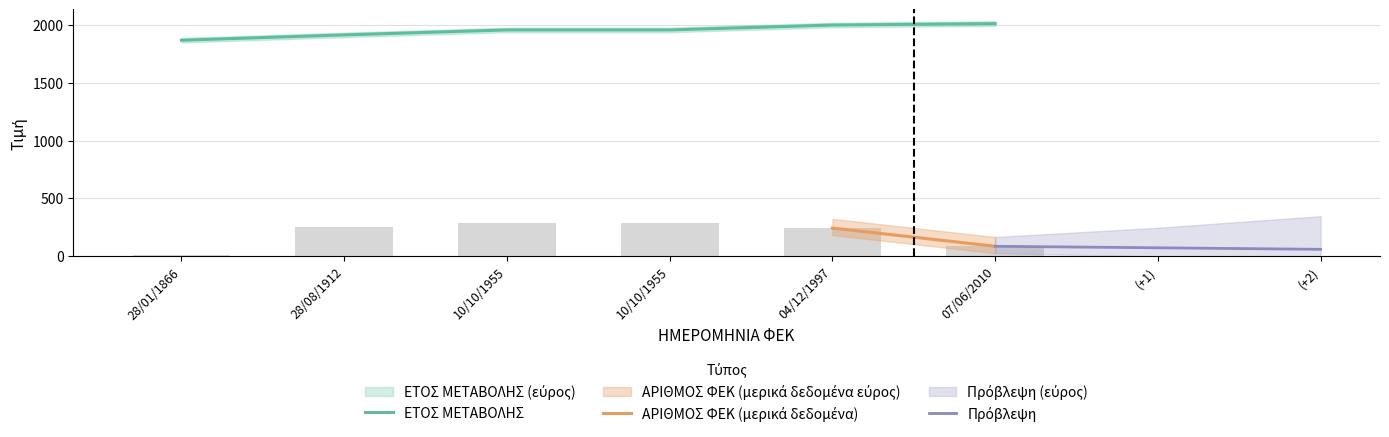

What is the greatest value displayed?

2010